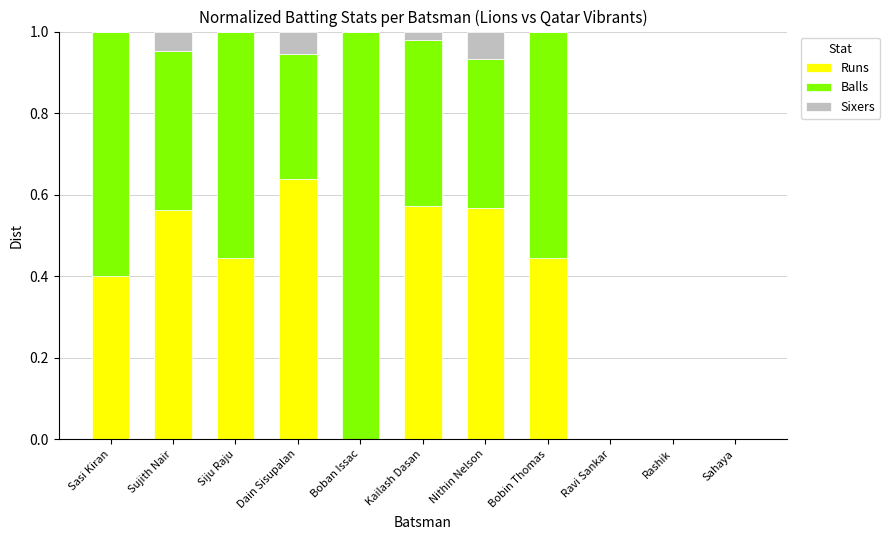

What is the total value across all series at Sasi Kiran?

1.0